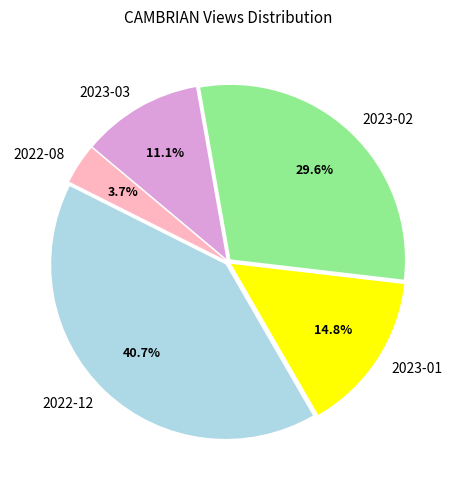

What percentage is the 2023-02 slice, to the nearest percent?

30%